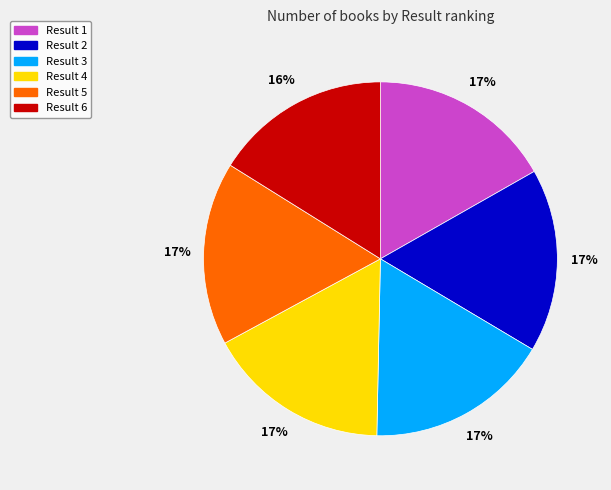

Is there a majority slice in this chart?

No